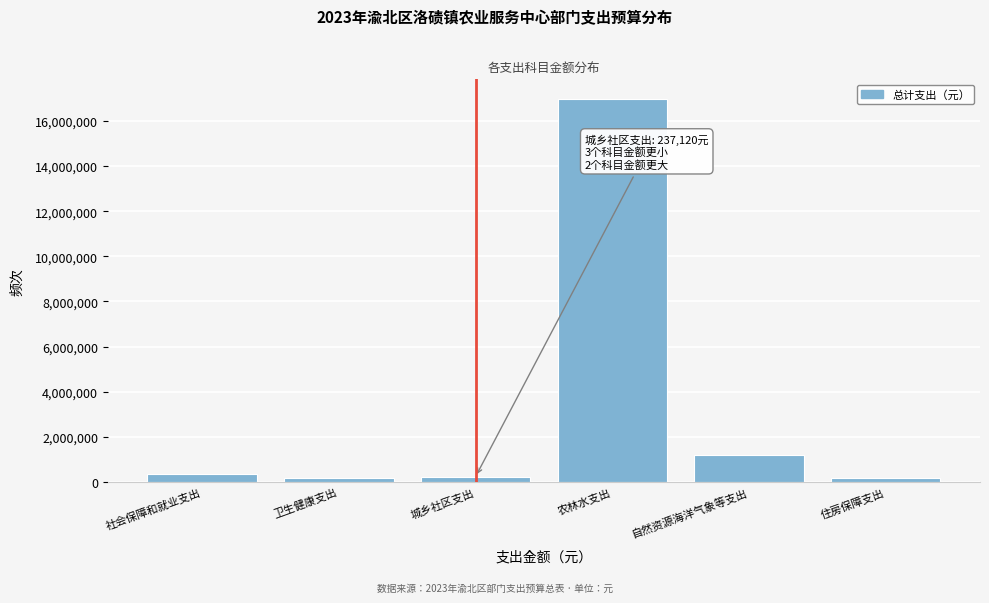

What is the average value?

3182701.1